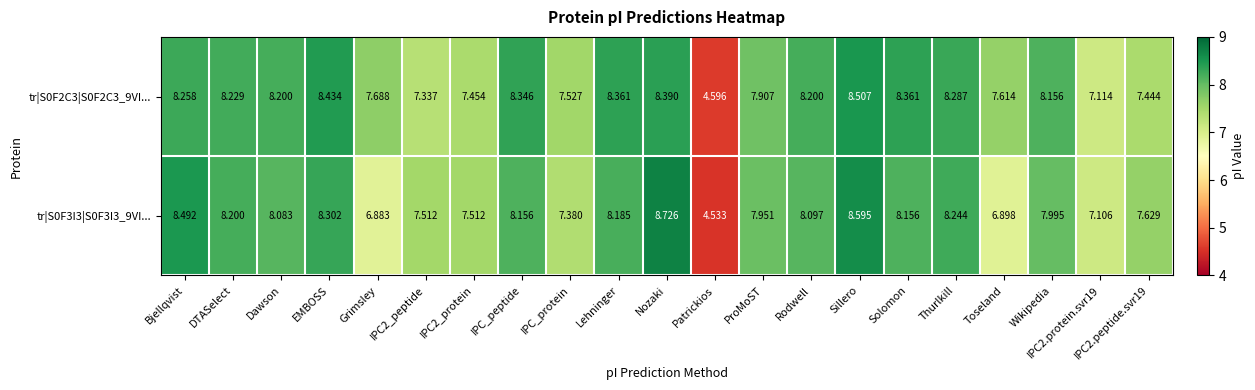

Which category has the lowest value in the tr|S0F2C3|S0F2C3_9VI... series?

Patrickios